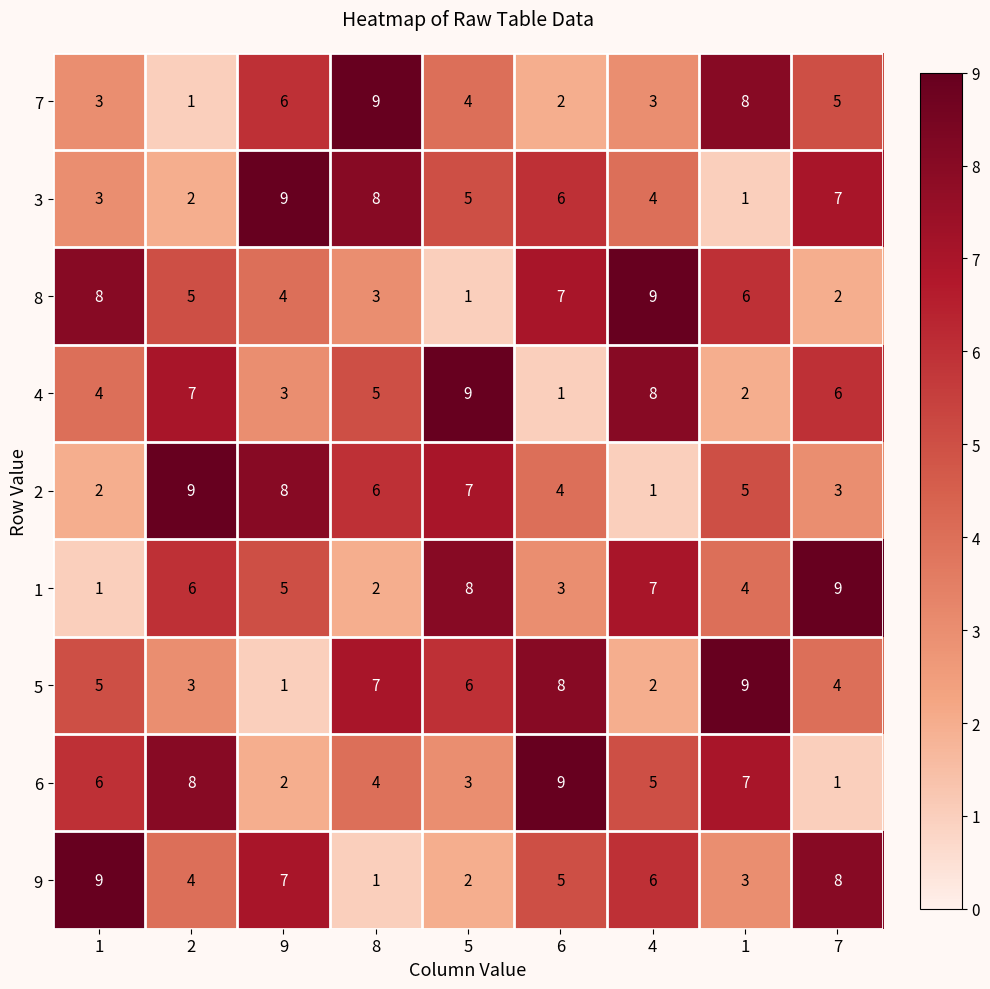

Reading left to right, list all the values displayed in this chart.

7: 1=3	2=1	9=6	8=9	5=4	6=2	4=3	1=8	7=5
3: 1=3	2=2	9=9	8=8	5=5	6=6	4=4	1=1	7=7
8: 1=8	2=5	9=4	8=3	5=1	6=7	4=9	1=6	7=2
4: 1=4	2=7	9=3	8=5	5=9	6=1	4=8	1=2	7=6
2: 1=2	2=9	9=8	8=6	5=7	6=4	4=1	1=5	7=3
1: 1=1	2=6	9=5	8=2	5=8	6=3	4=7	1=4	7=9
5: 1=5	2=3	9=1	8=7	5=6	6=8	4=2	1=9	7=4
6: 1=6	2=8	9=2	8=4	5=3	6=9	4=5	1=7	7=1
9: 1=9	2=4	9=7	8=1	5=2	6=5	4=6	1=3	7=8